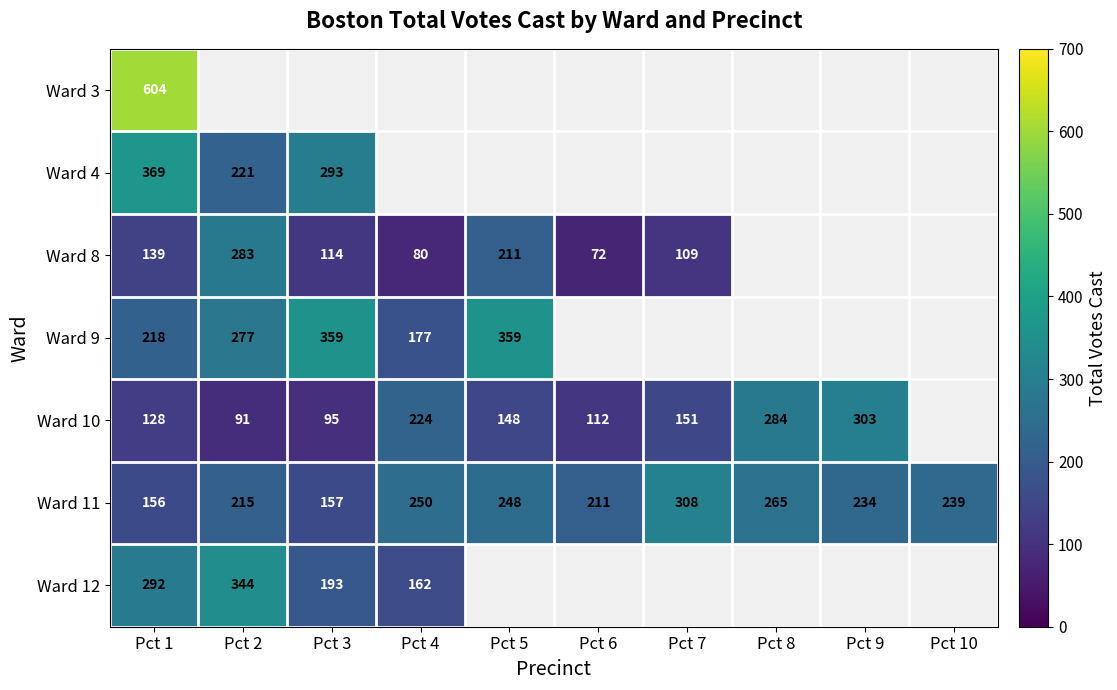

Is it true that Ward 12 equals 518 at Pct 2?

False